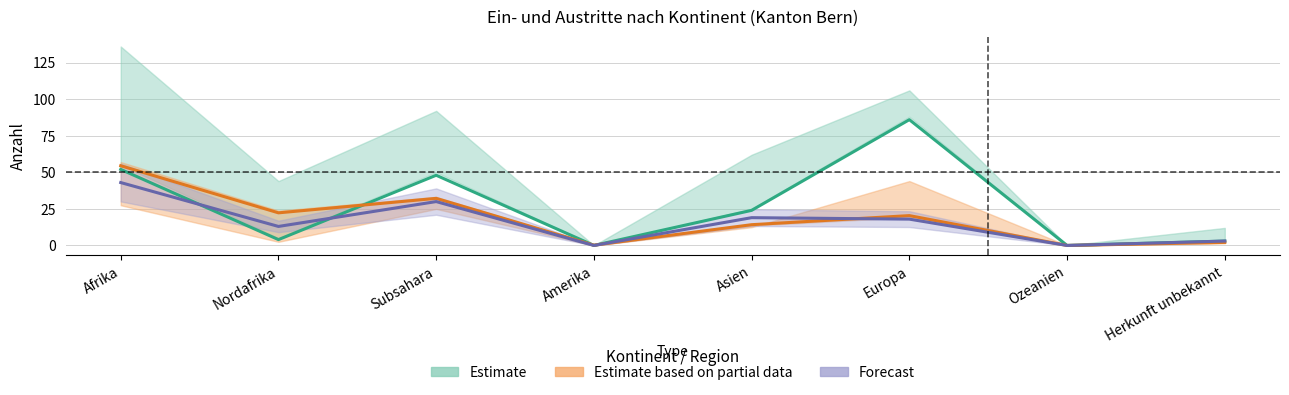

True or false: Total has more than 2 interior local peaks.

False